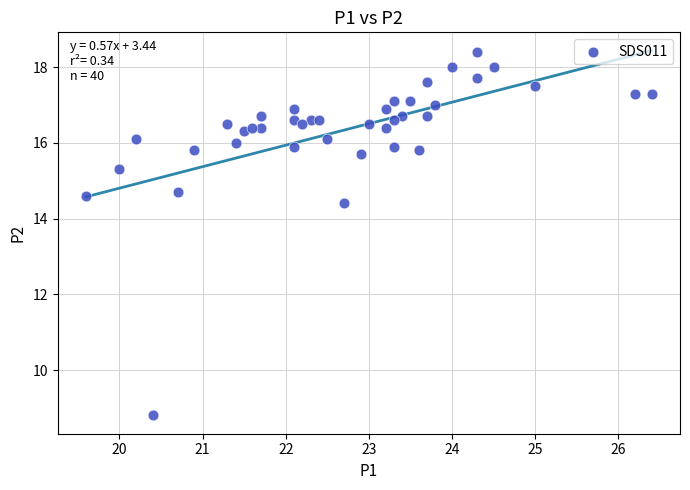

What Y value in the scatter plot is closest to 13?

14.4